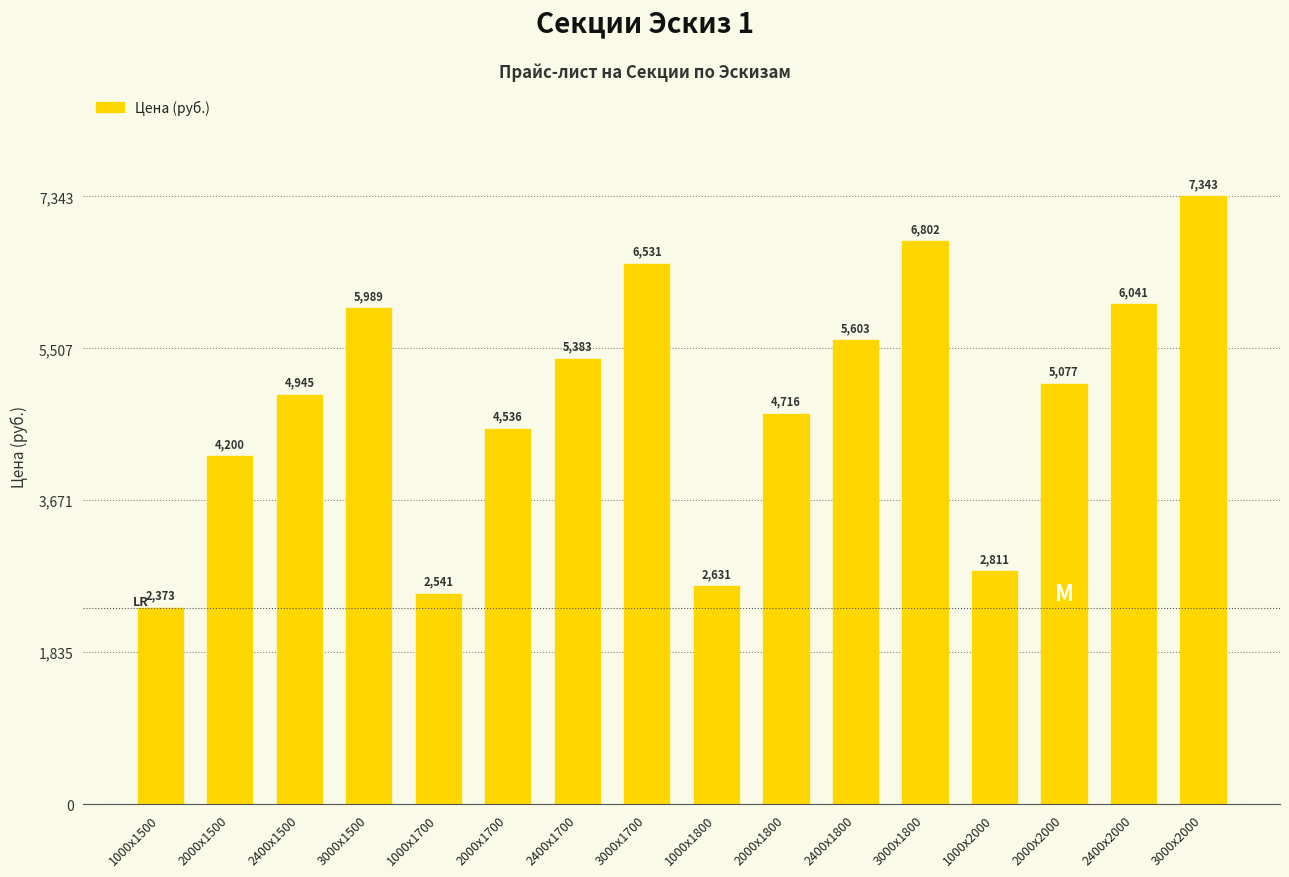

Which label corresponds to the smallest value in the chart?

1000х1500